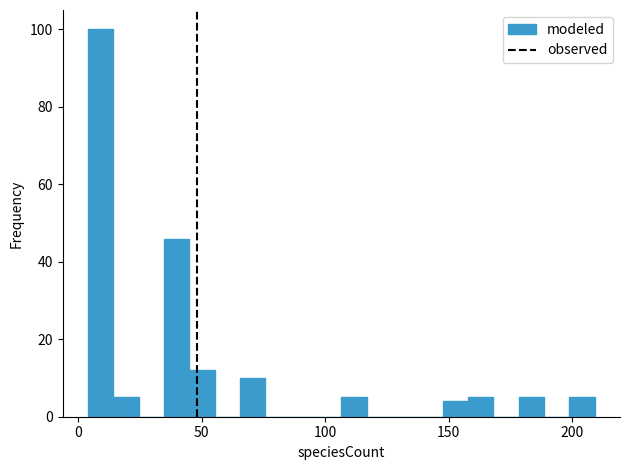

Around what value on the x-axis is the tallest bar? Give the approximate position of its centre, as read against the axis.

10